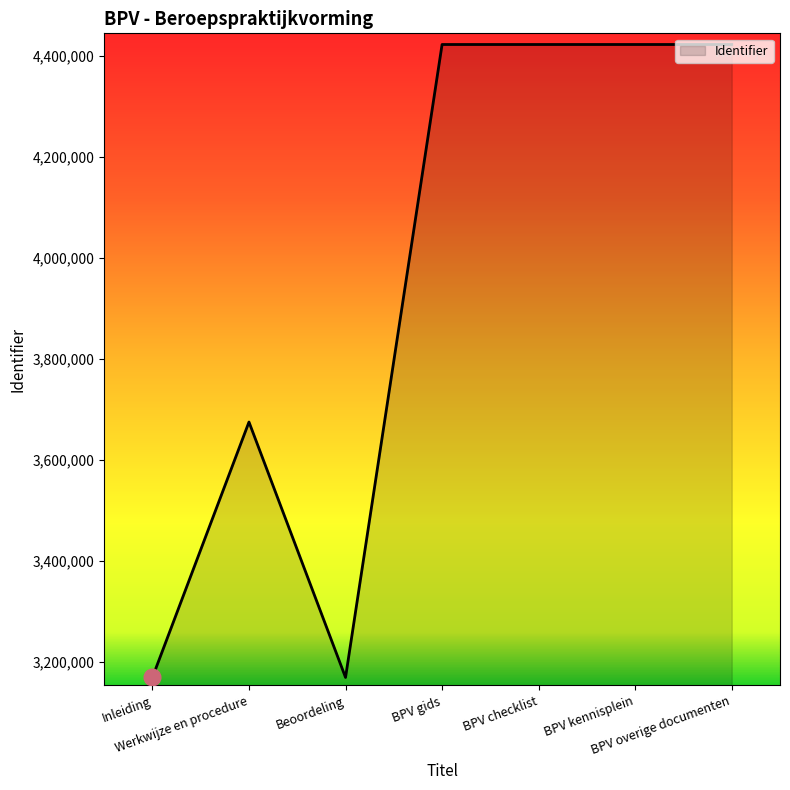

What is the maximum value shown in the chart?

4423176